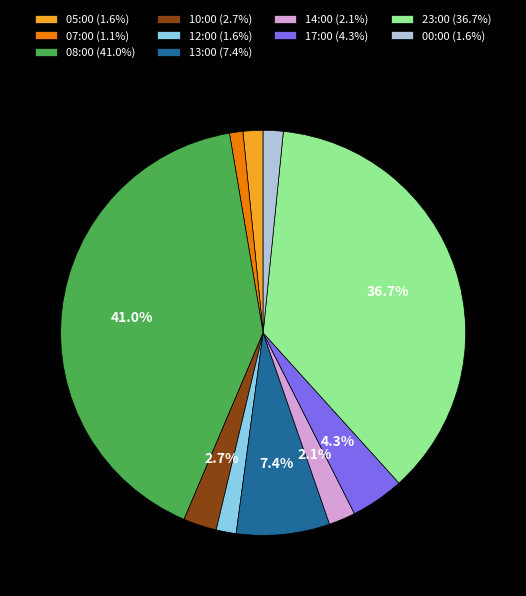

Combined, do 17:00 (4.3%) and 13:00 (7.4%) account for over 50%?

No